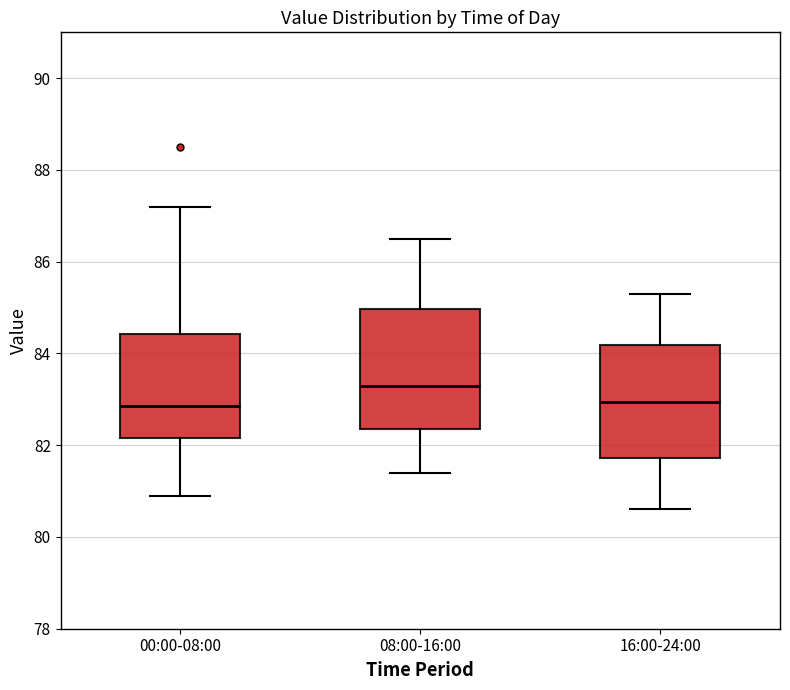

Where does the lower whisker of the box for 00:00-08:00 end on the y-axis? The values are not printed on the chart, so give them approximately, as read against the axis.

81.0